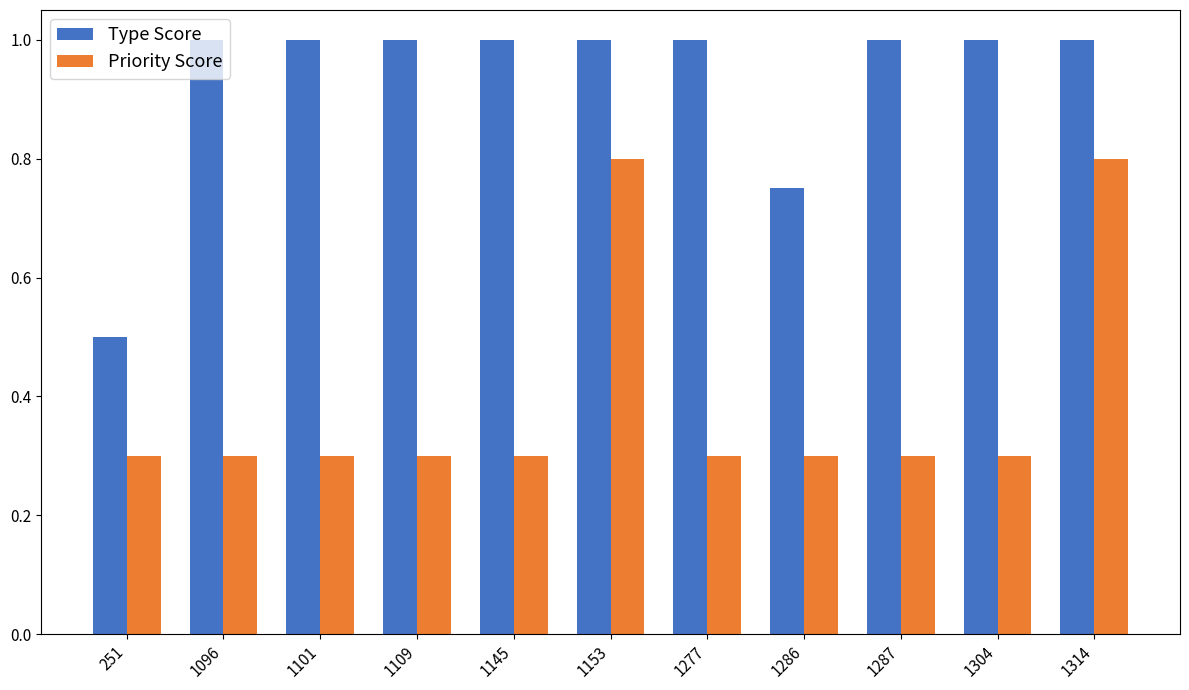

What is the difference between the second highest and minimum values in the Type Score series?

0.5